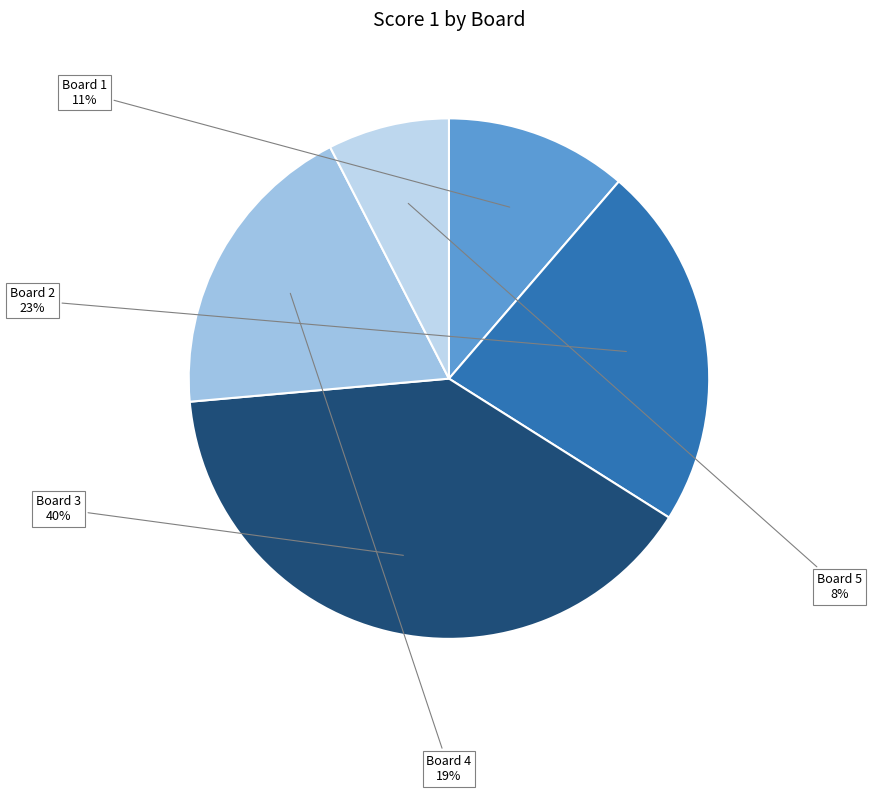

The Board 4 slice represents 19% of the pie. True or false?

True